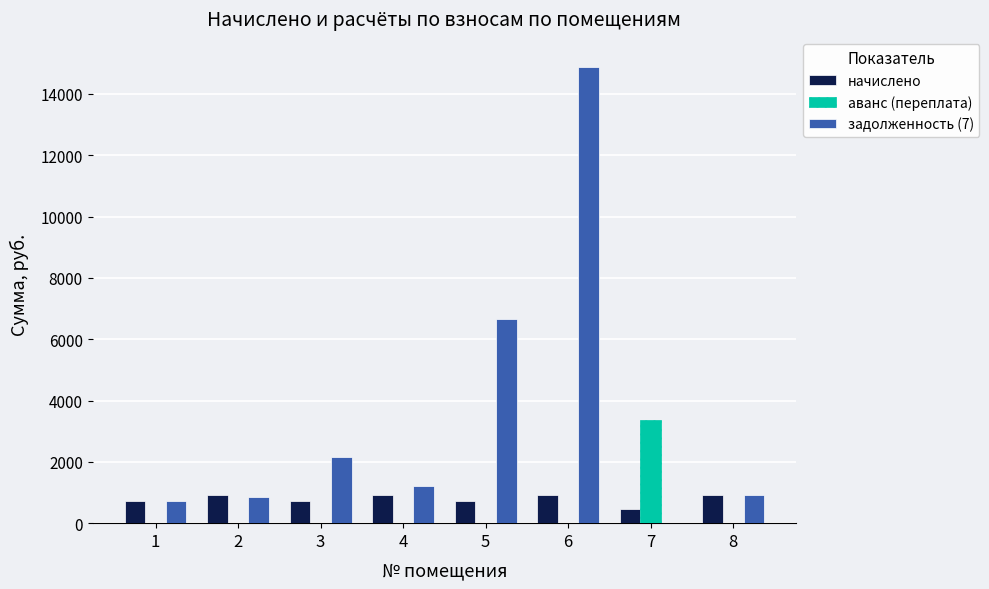

What is the sum of all аванс (переплата) values?

3372.5